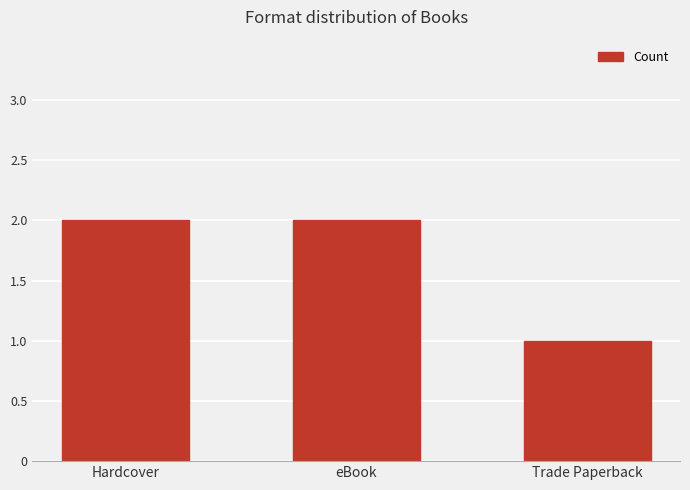

How many data points are less than 2?

1